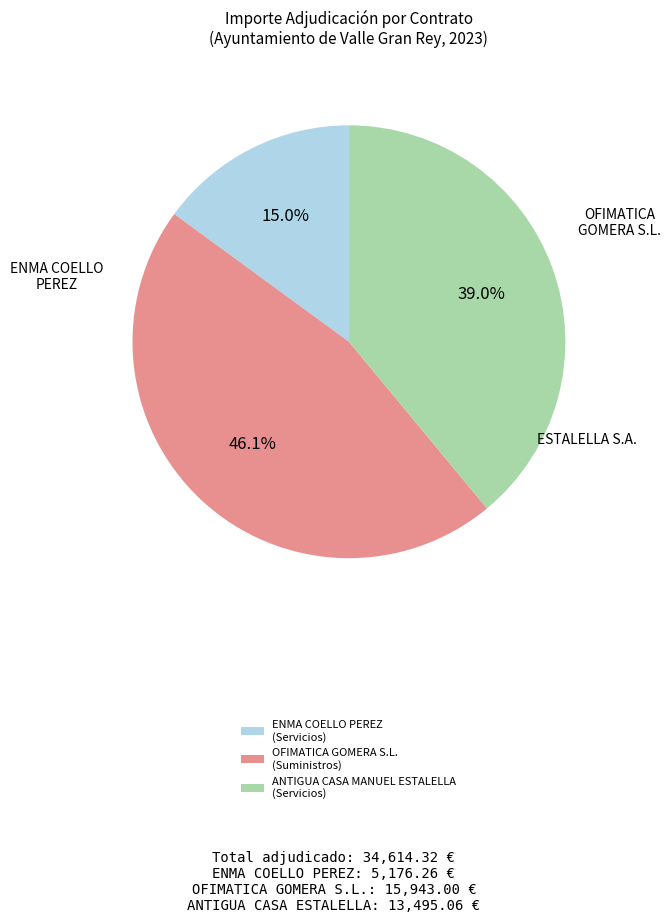

To the nearest percent, what is the average slice percentage?

33%